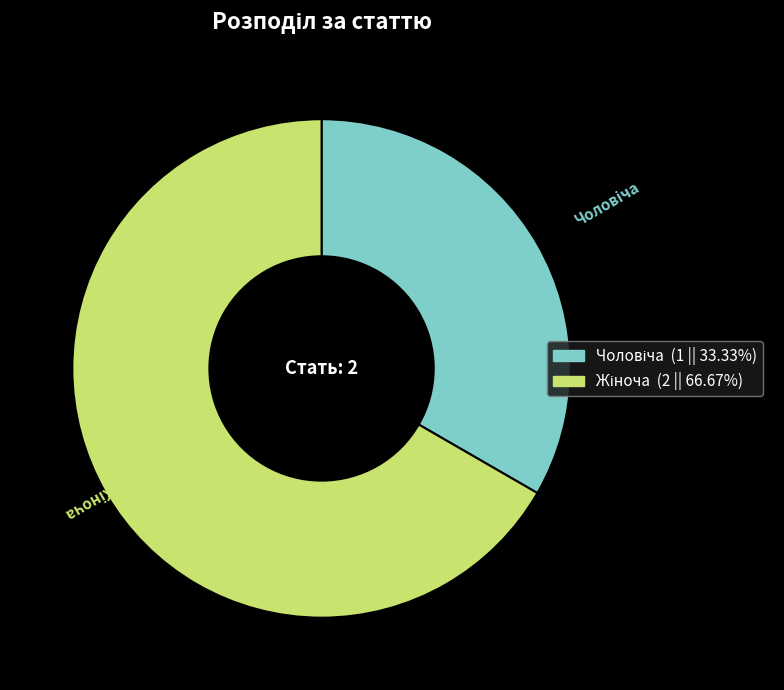

Does any single category account for the majority?

Yes